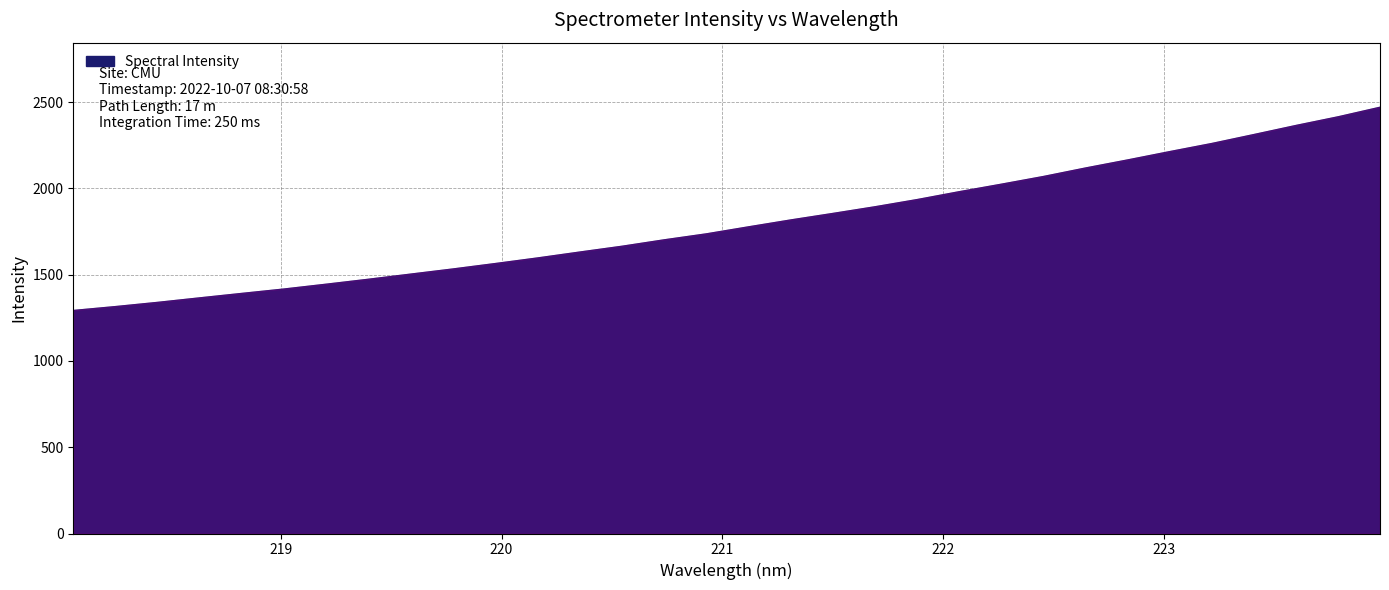

The value at 219.3979 is 1476.5. True or false?

True